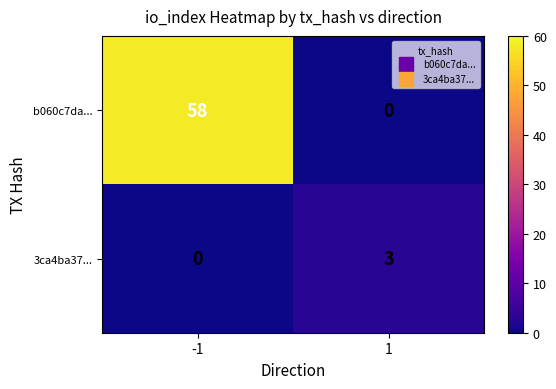

The 3ca4ba37... series shows 0 at -1. True or false?

True